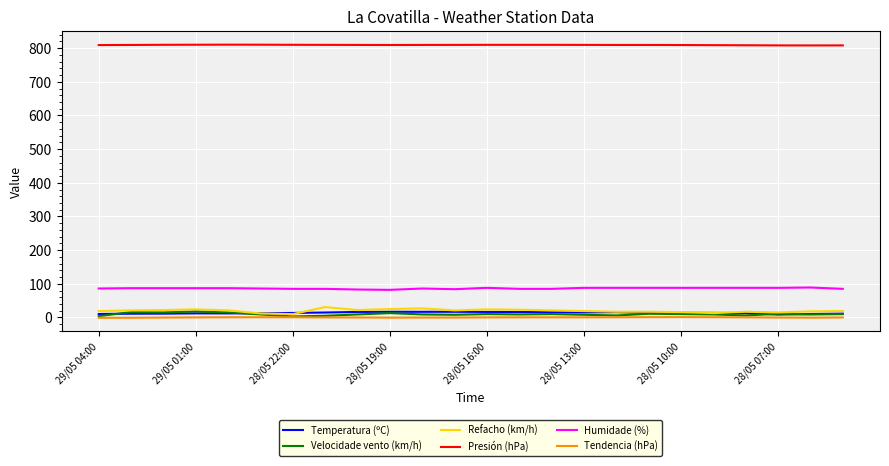

What is the greatest value displayed?

810.3